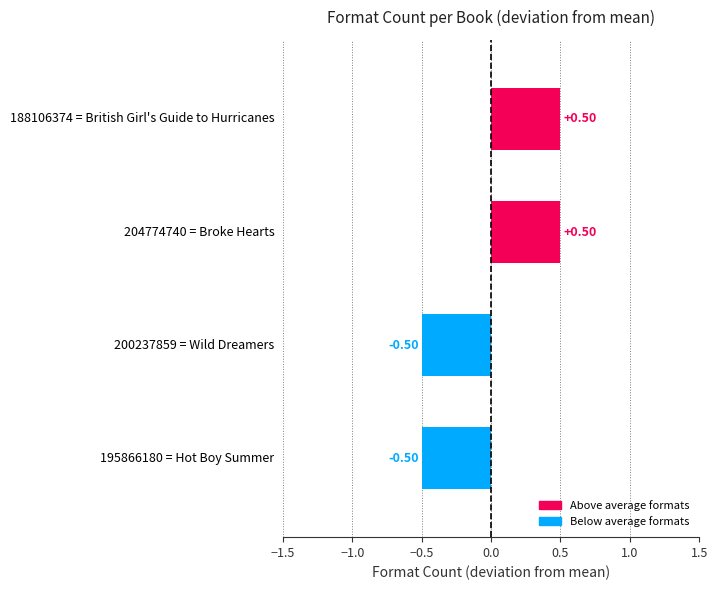

Does the chart contain any negative values?

Yes